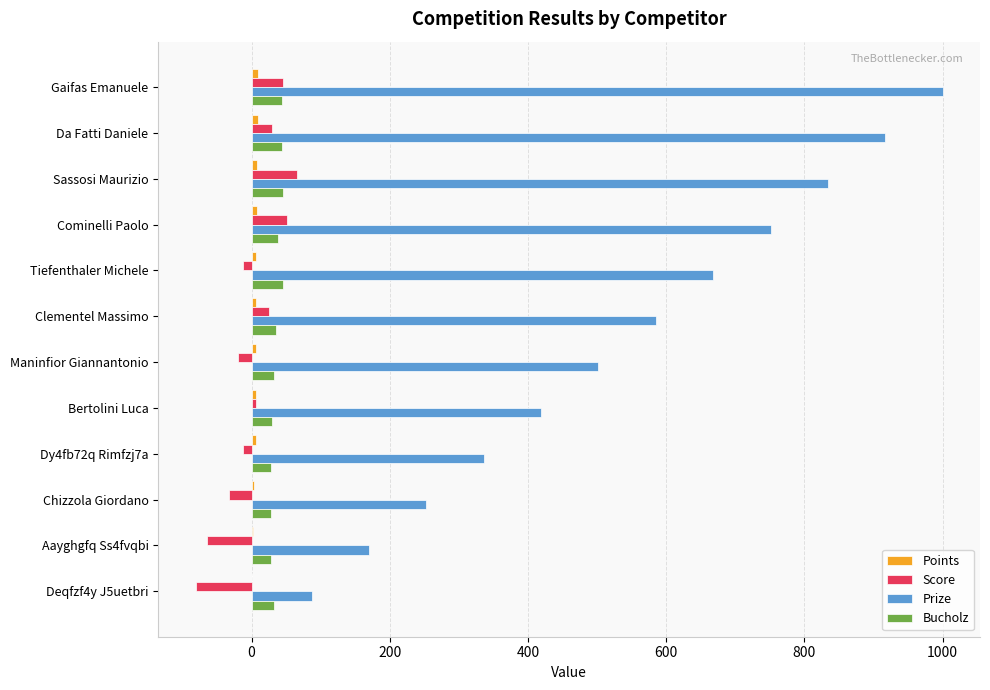

What is the highest value of the Score series?

66